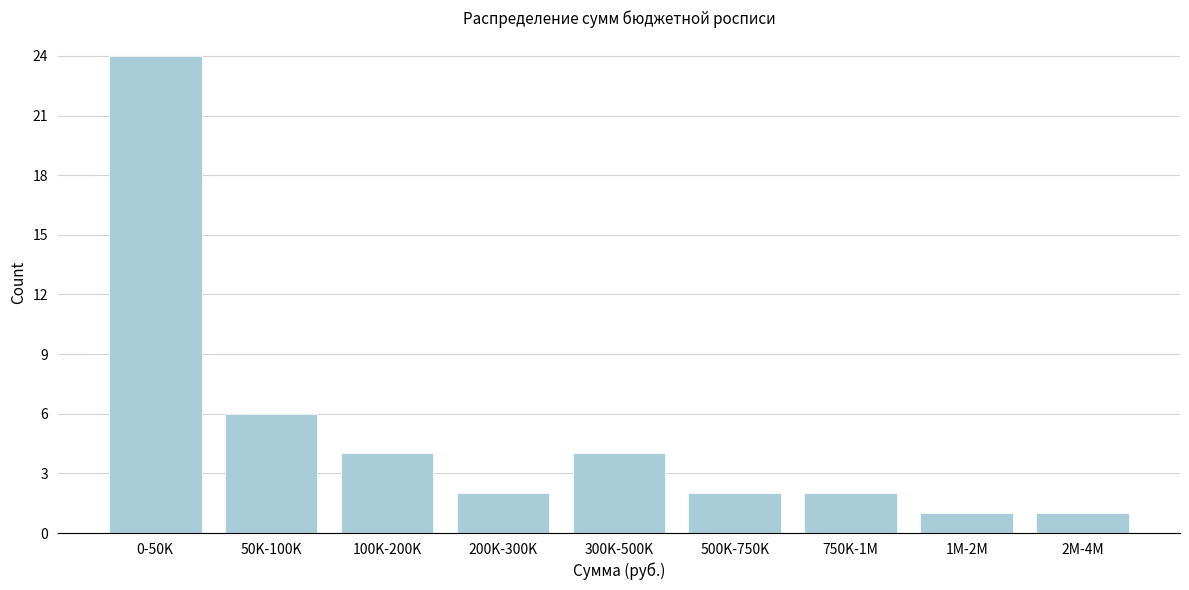

Reading left to right, extract all data points from this chart.

0-50K=24	50K-100K=6	100K-200K=4	200K-300K=2	300K-500K=4	500K-750K=2	750K-1M=2	1M-2M=1	2M-4M=1